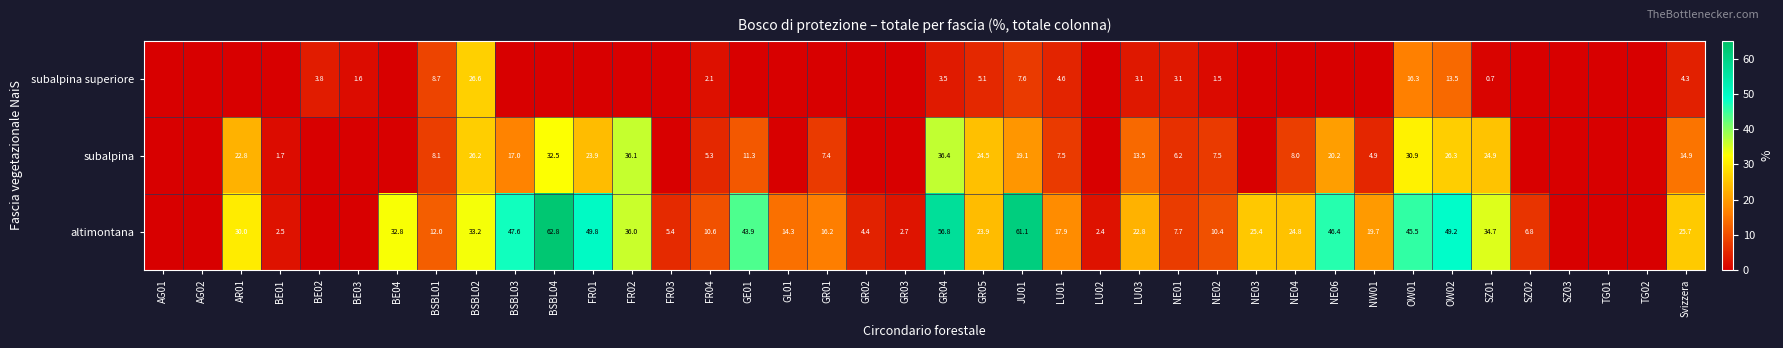

The value of altimontana at OW01 is 45.5. True or false?

True